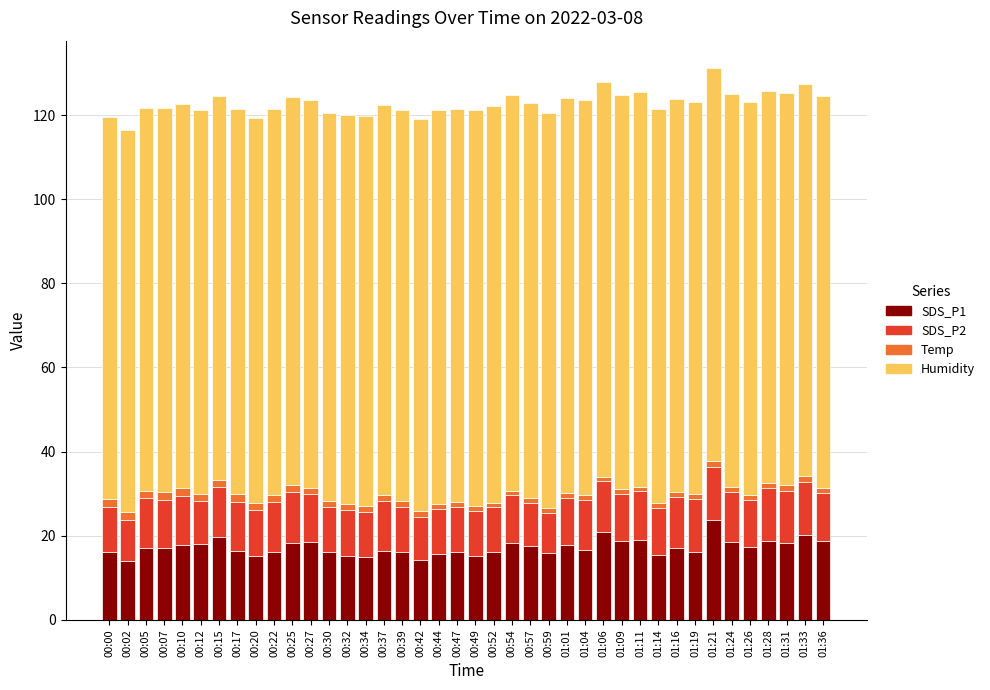

What is the sum of all SDS_P1 values?

689.2